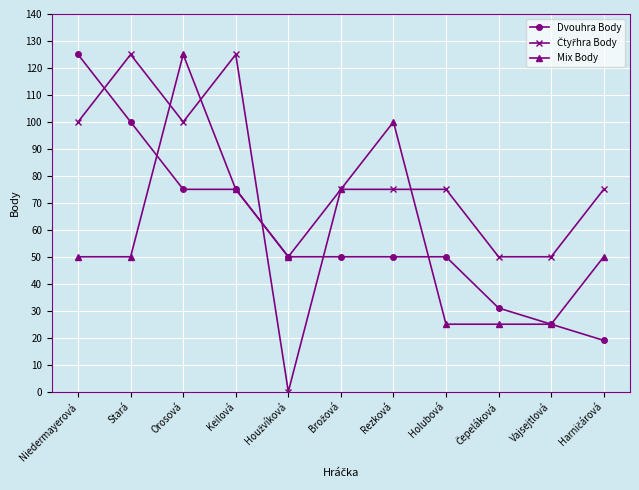

What is the maximum value shown in the chart?

125